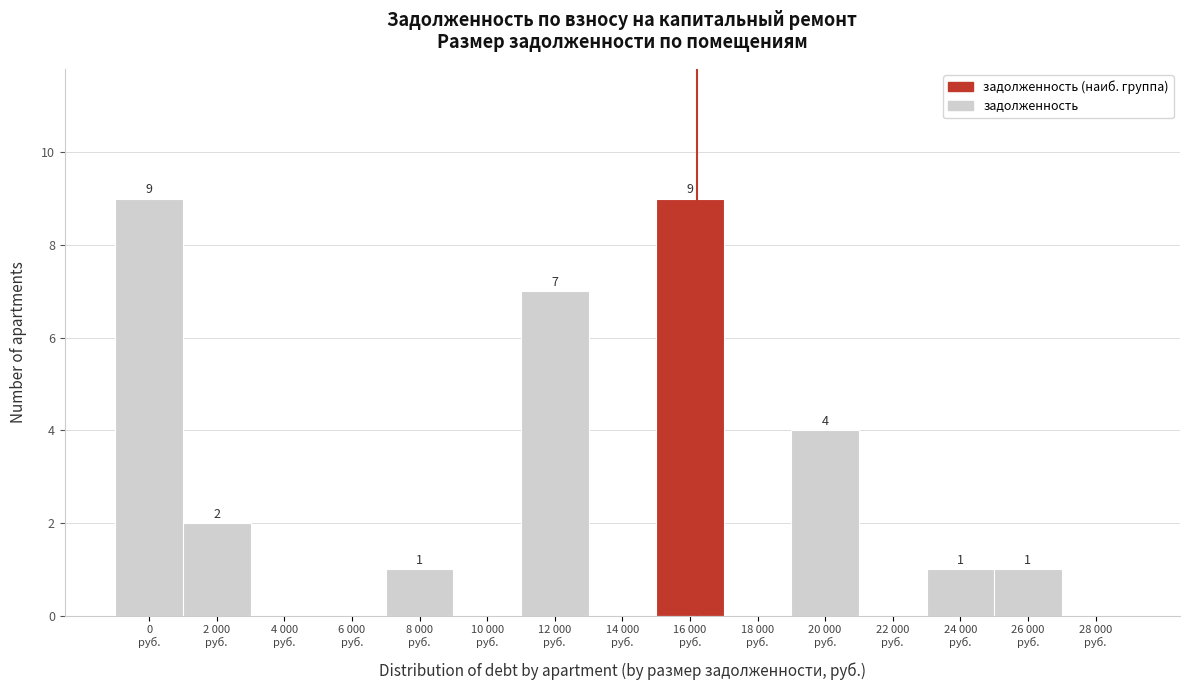

How many values are between 0 and 4?

12